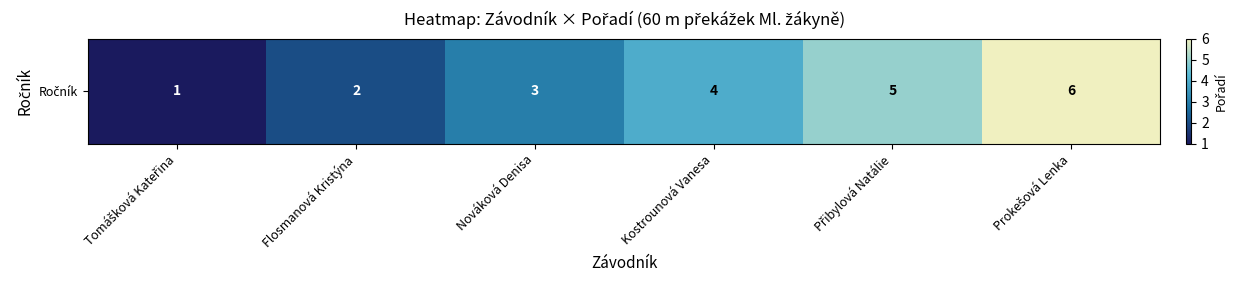

Count the values in the range 2 to 5.

4